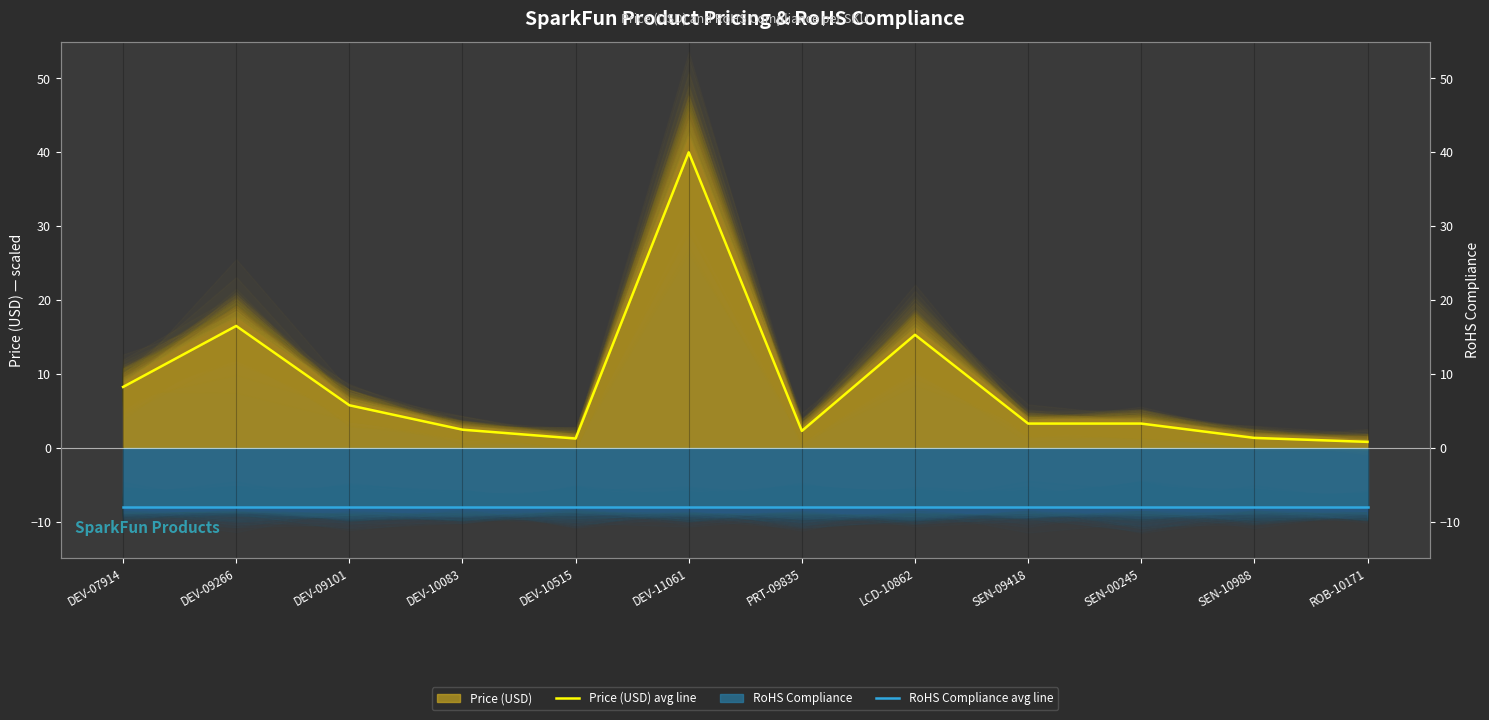

How many values in the Price (USD) avg line series are below 3?

5